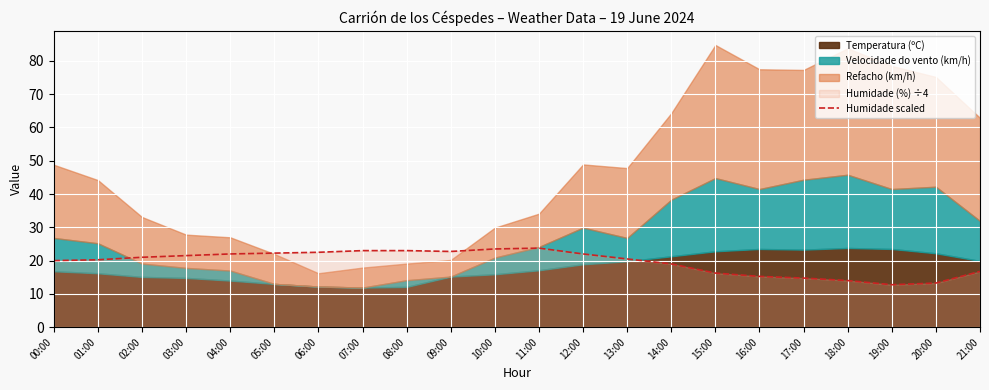

True or false: Humidade scaled has a value of 11.9 at 13:00.

False